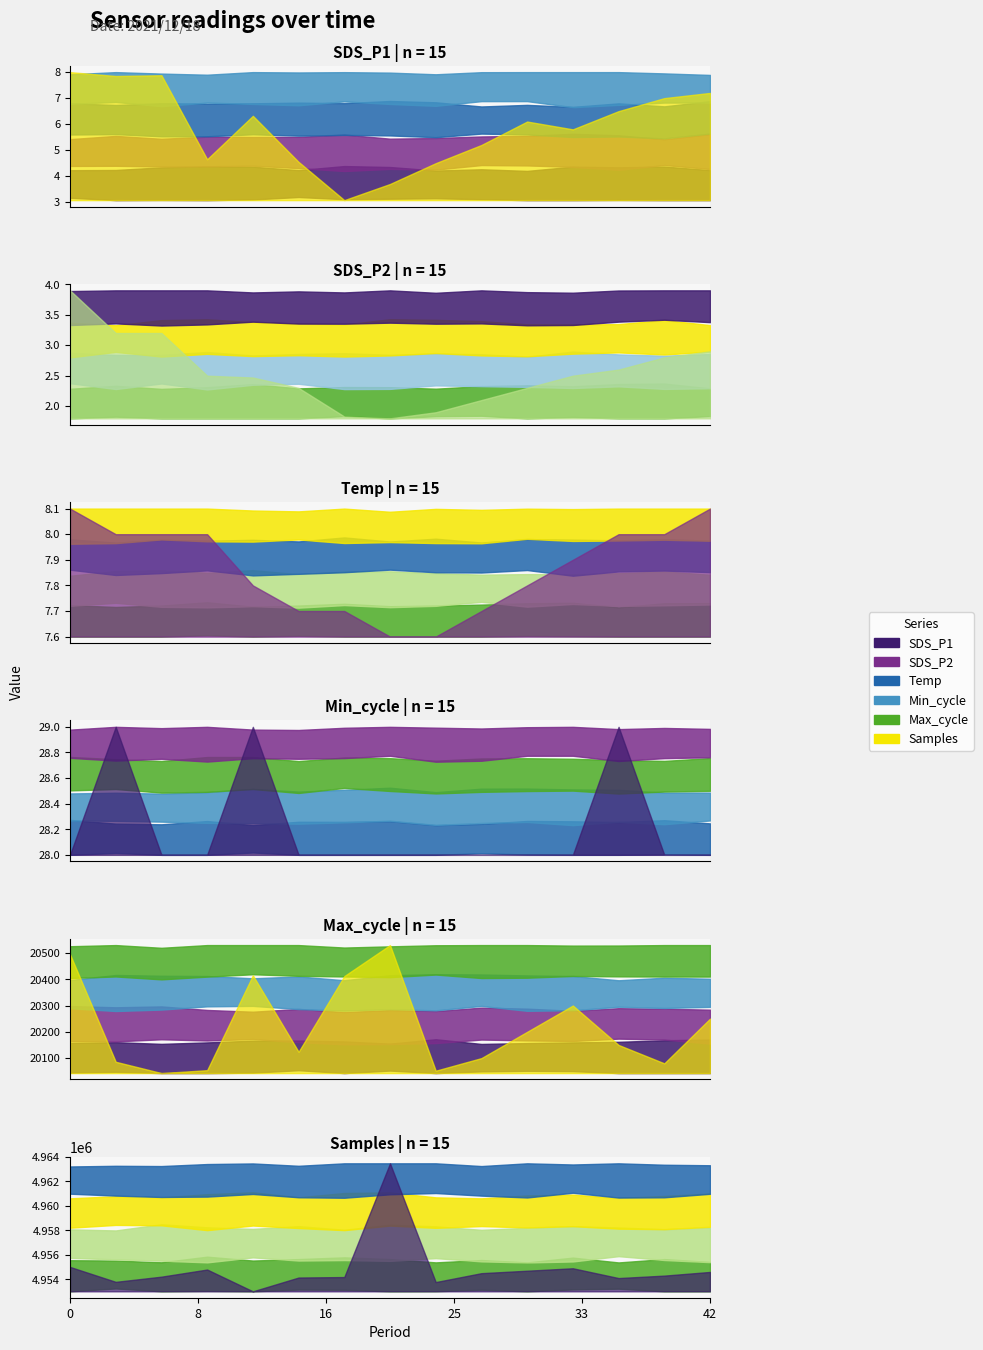

What is the average value of the SDS_P1 series?

5.9